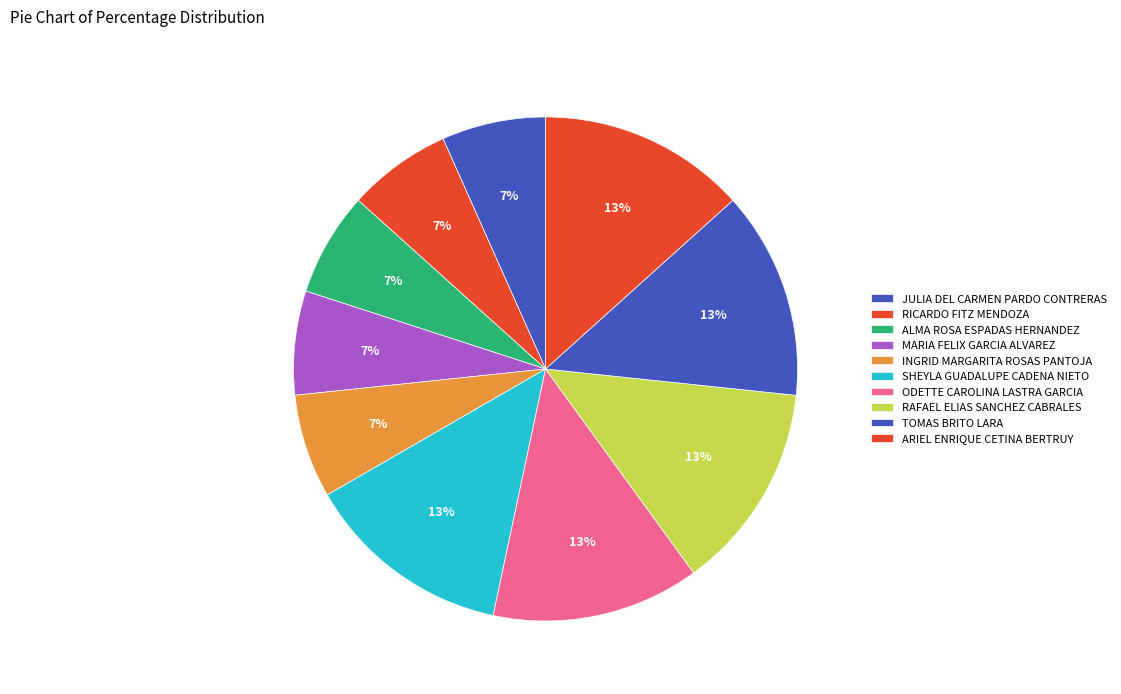

To the nearest percent, what percentage of the pie is SHEYLA GUADALUPE CADENA NIETO?

13%